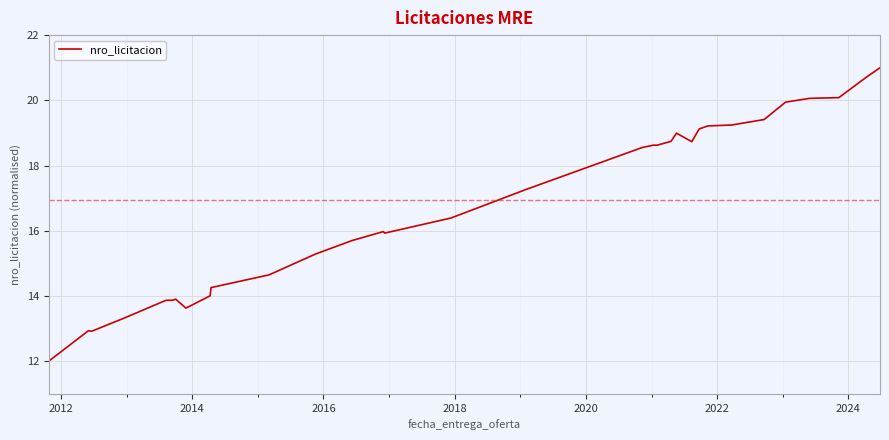

What is the difference between the maximum and minimum values?

9.0